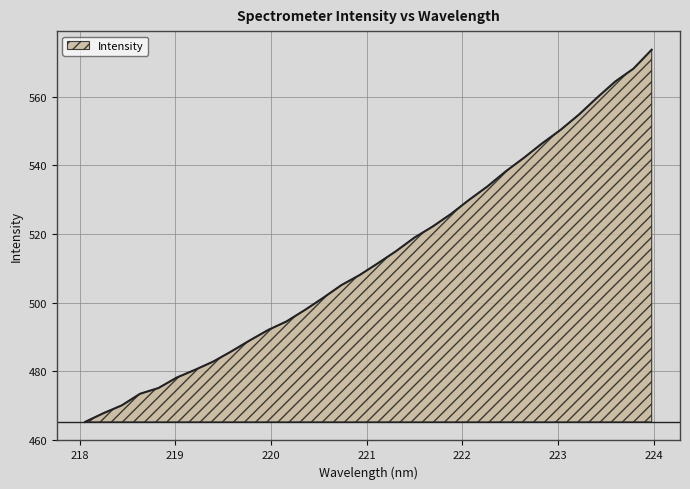

What is the difference between the maximum and minimum values?

108.5